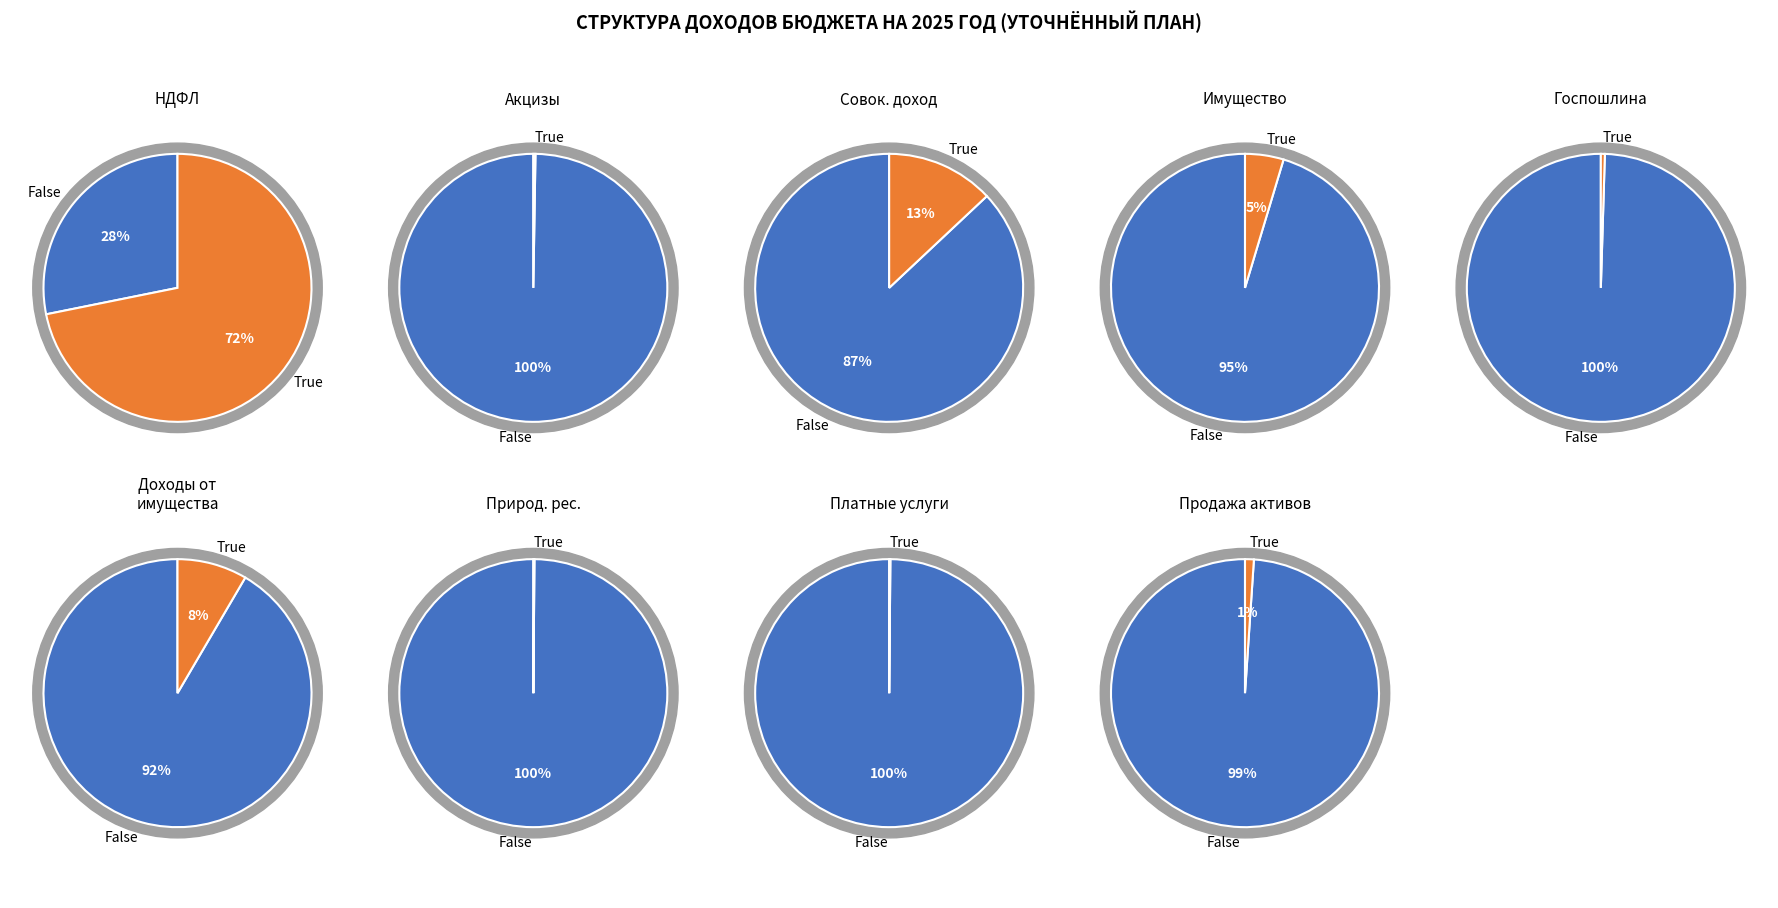

Is the sum of Доходы от использования имущества and Налог на доходы физических лиц greater than half?

Yes